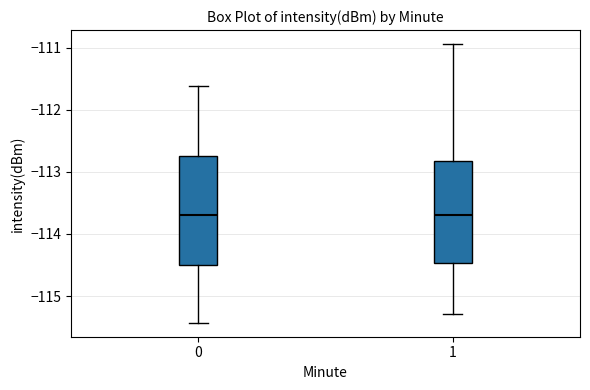

Reading left to right, read every box against the y-axis: the position of its median line, the range the box covers, and the ends of its whiskers. The values are not printed on the chart, so give them approximately, as read against the axis.

0: median -113.7, box -114.5 to -112.7, whiskers -115.4 to -111.6
1: median -113.7, box -114.5 to -112.8, whiskers -115.3 to -110.9